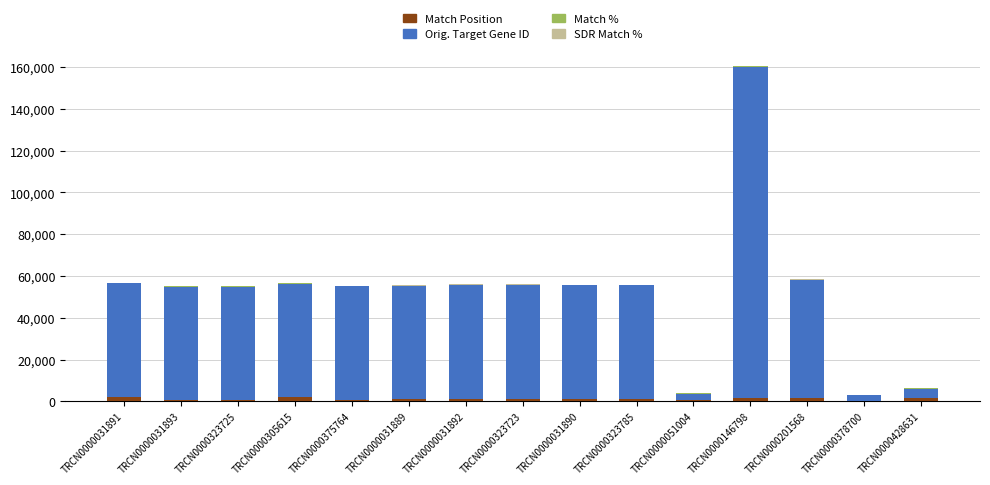

At which category is the sum across all series the highest?

TRCN0000146798